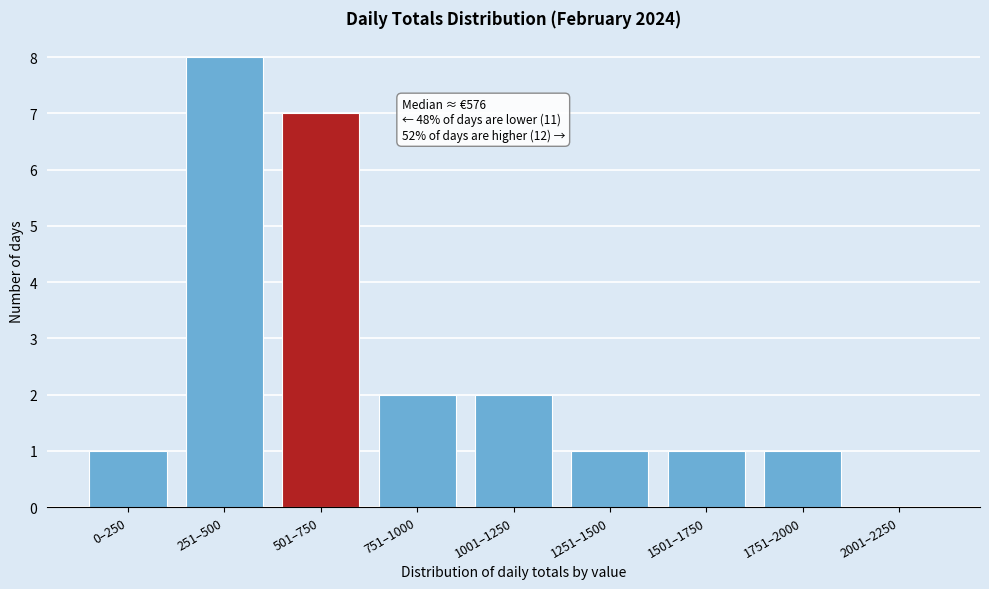

Reading left to right, what are all the values shown in this chart?

0–250=1	251–500=8	501–750=7	751–1000=2	1001–1250=2	1251–1500=1	1501–1750=1	1751–2000=1	2001–2250=0